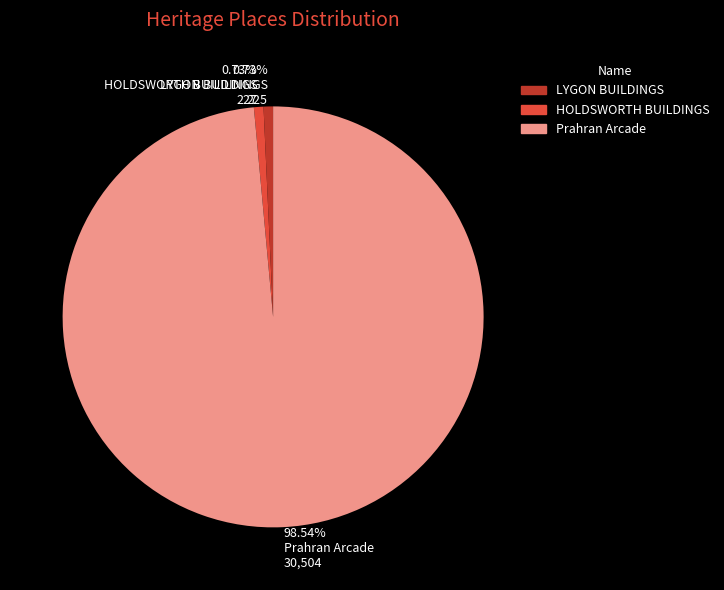

Is LYGON BUILDINGS the majority of the pie?

No